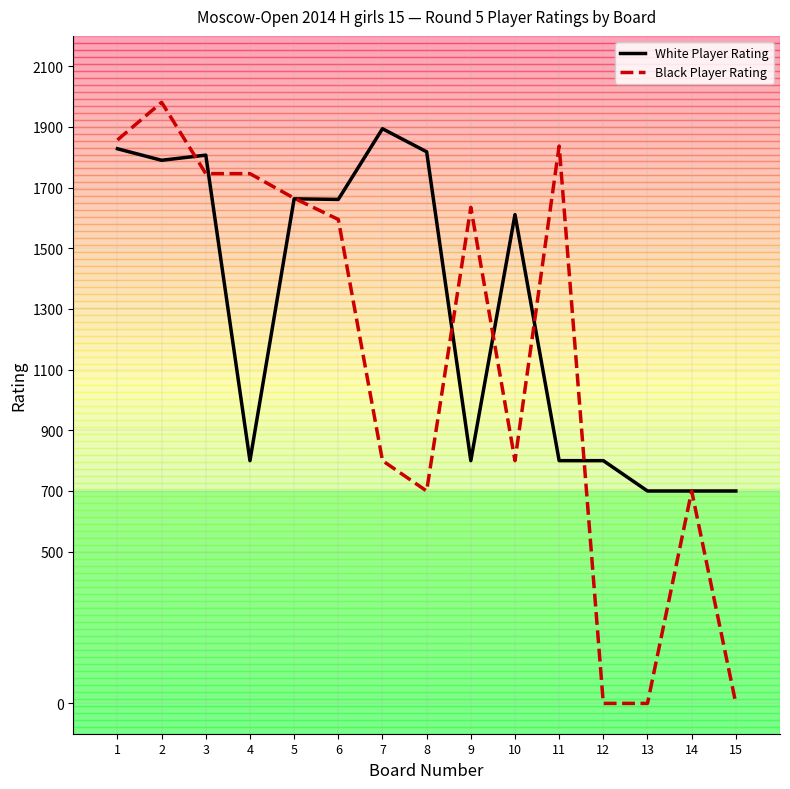

What is the approximate value of White Player Rating at 9, to the nearest 10?

800